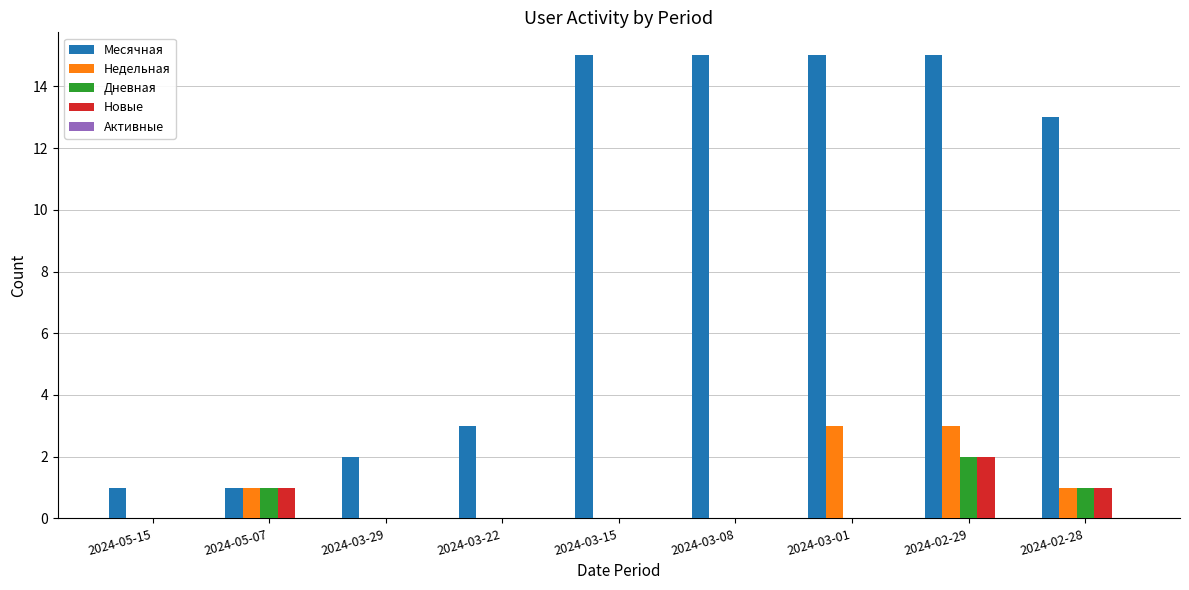

What is the highest value of the Месячная series?

15